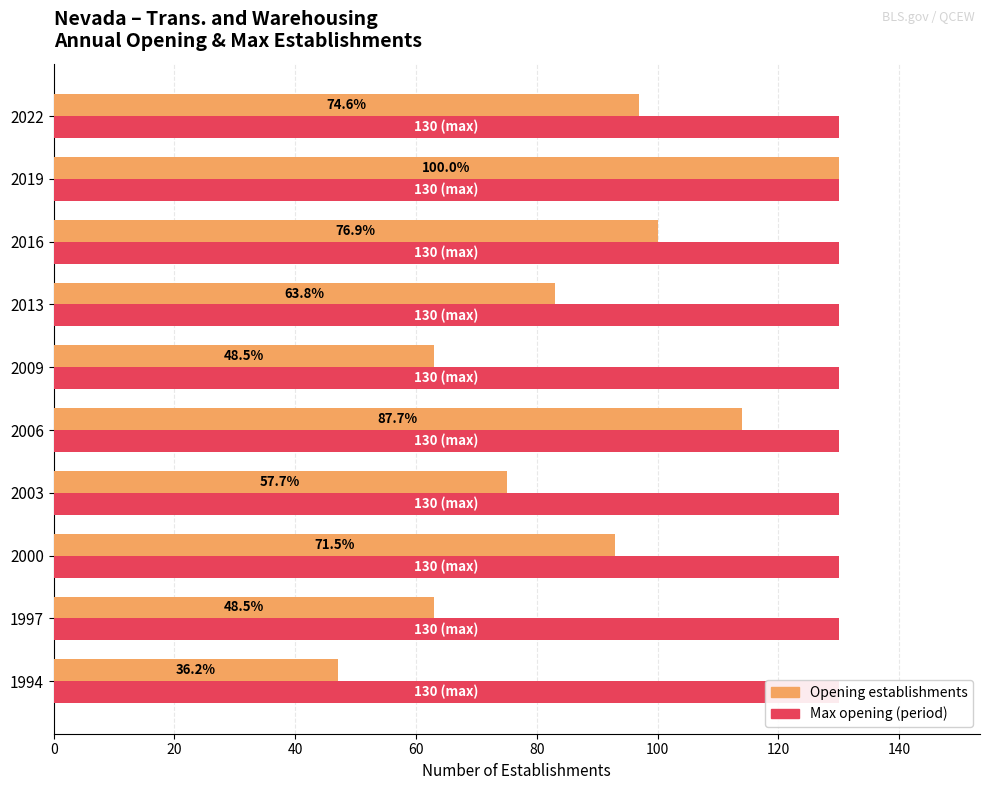

Which series changed the most between 60 and 80?

Opening establishments